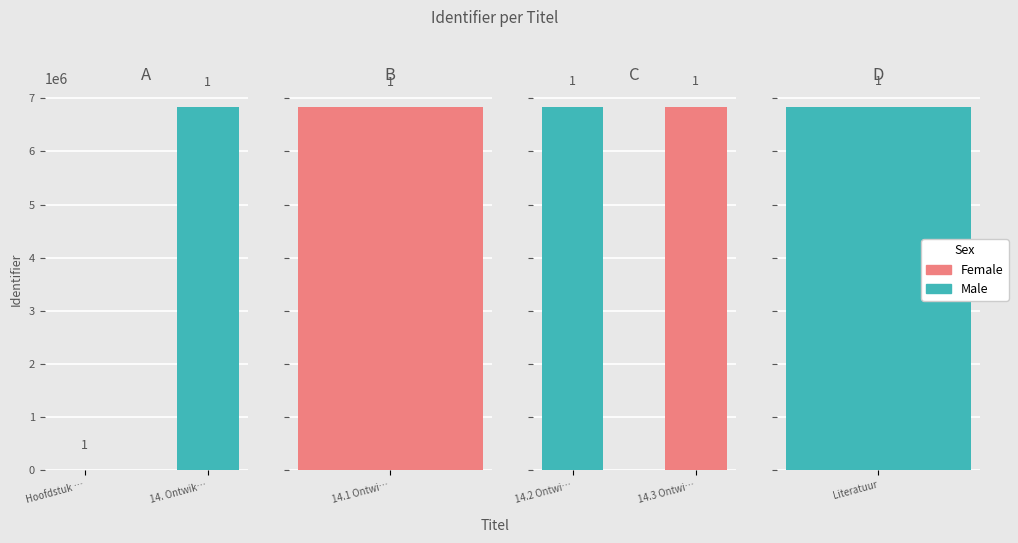

List the labels in order of value, smallest first.

Hoofdstuk 14, 14. Ontwikkeling geslachtsorganen, 14.1 Ontwikkeling gonaden, 14.2 Ontwikkeling inwendige, 14.3 Ontwikkeling uitwendige, Literatuur